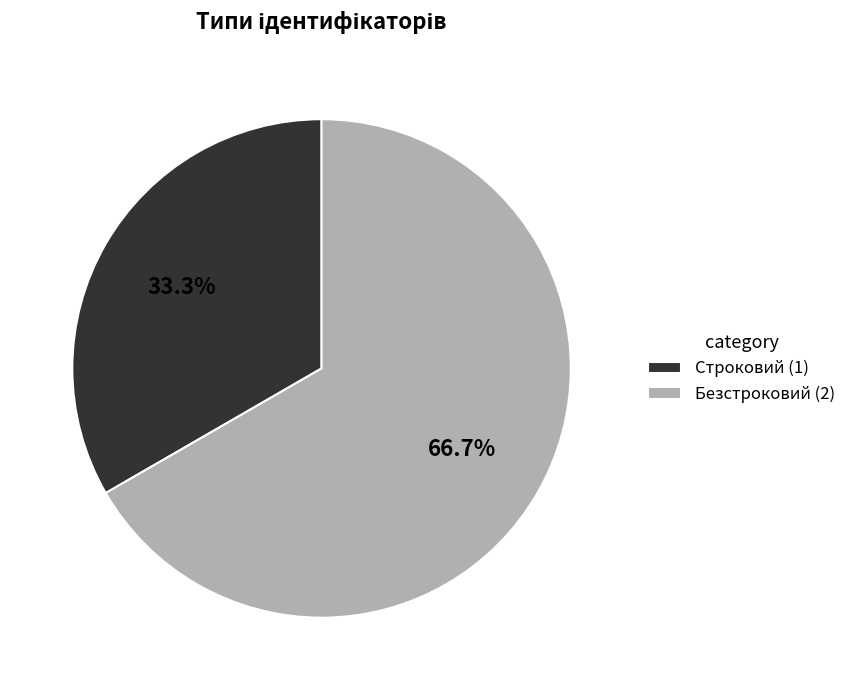

Which category has the biggest portion of the pie?

Безстроковий